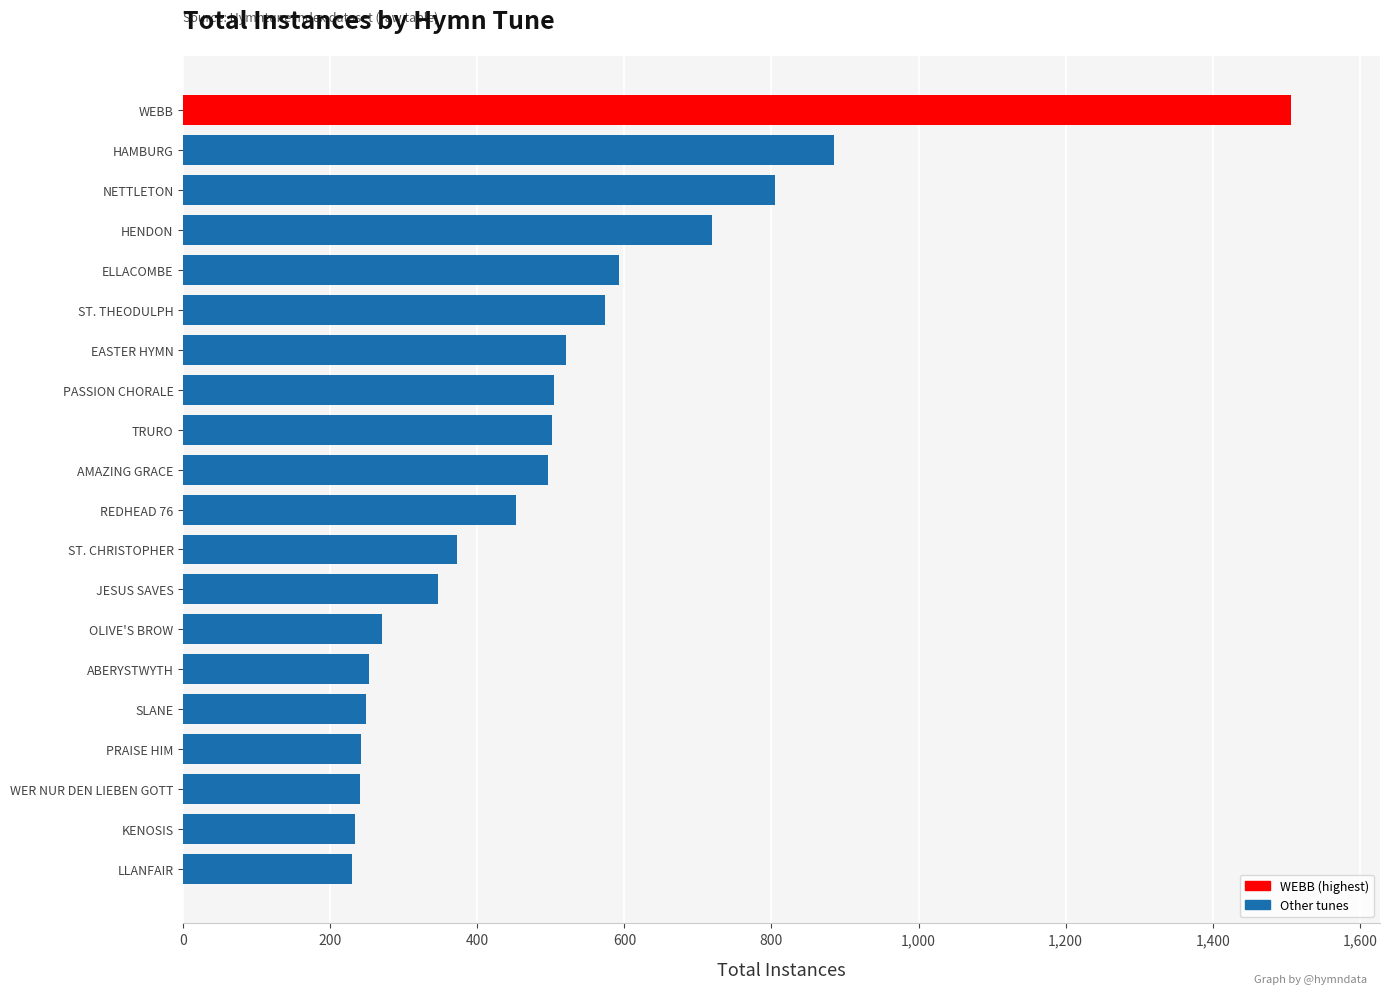

Approximately how many times larger is the value at WEBB compared to SLANE?

6.1